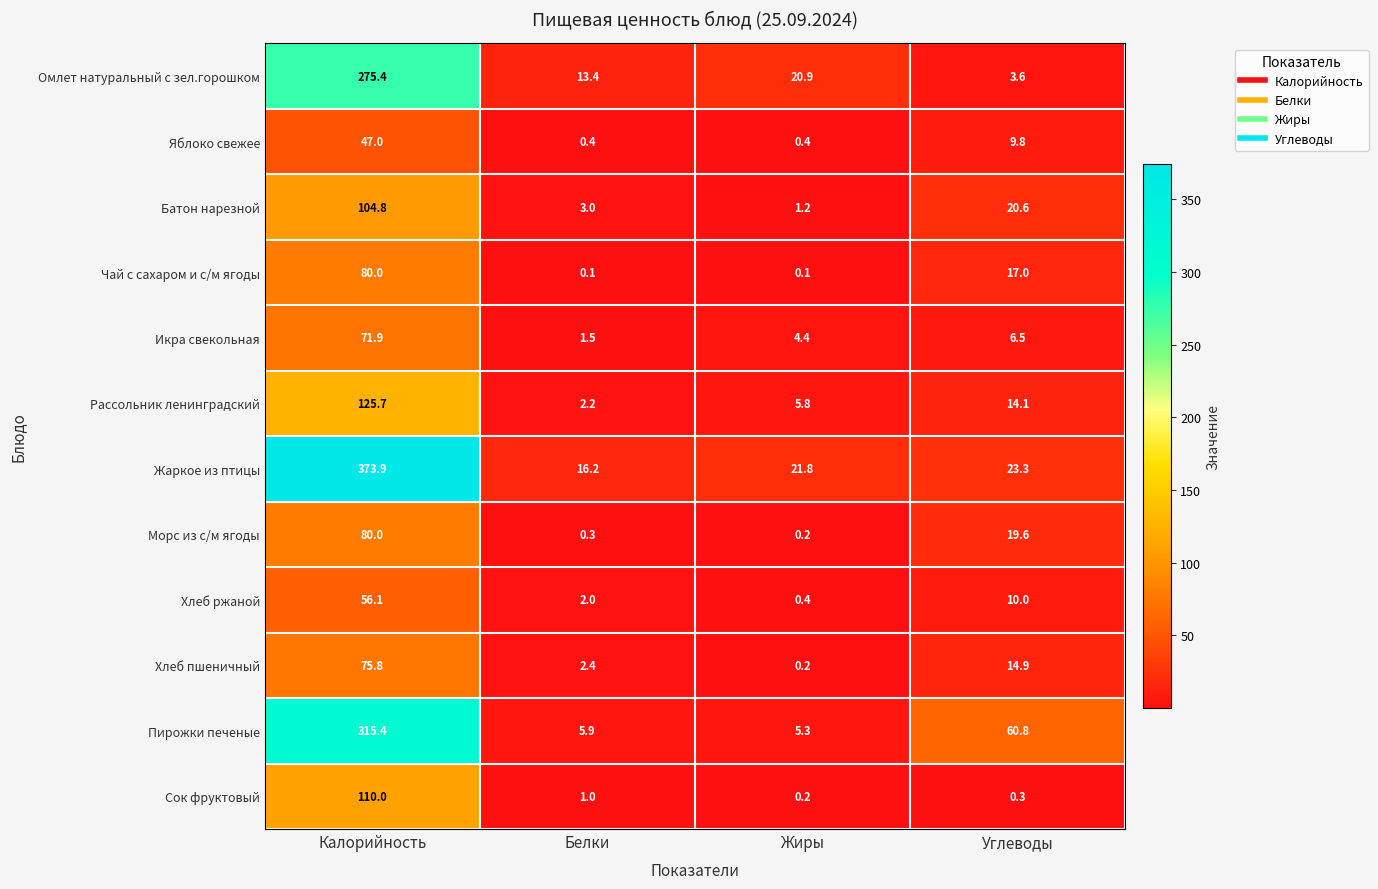

Count the number of data series in this chart.

12